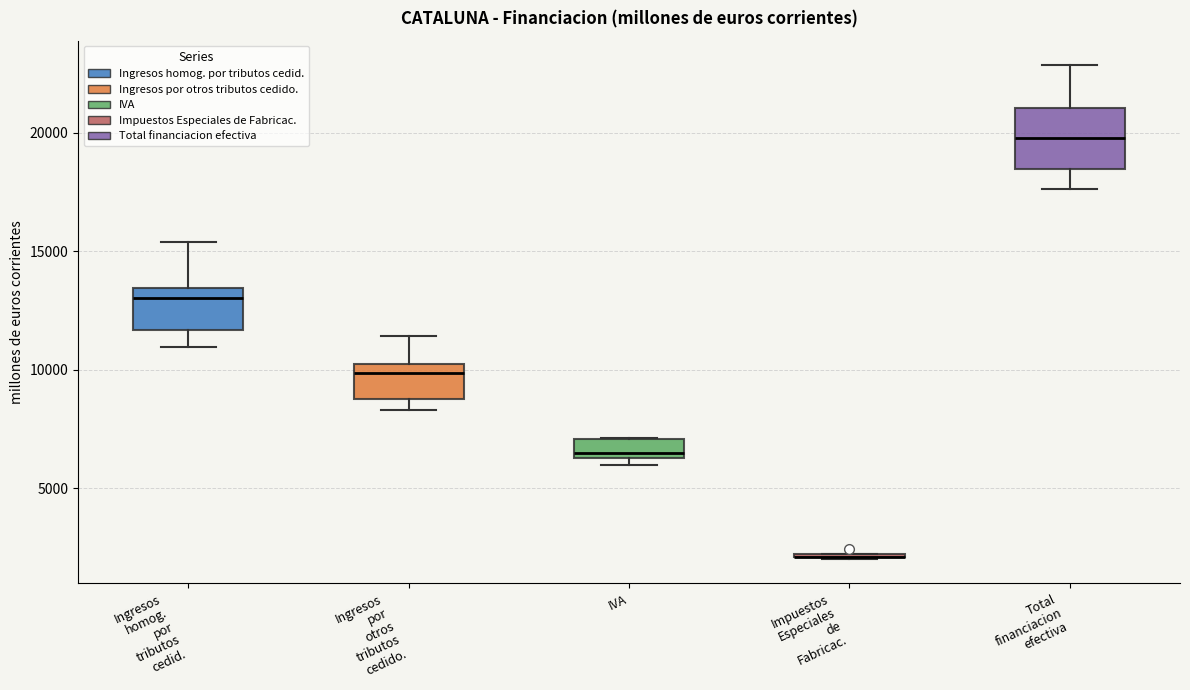

Comparing the boxes themselves (not the whiskers), which one is the tallest?

Total financiacion efectiva